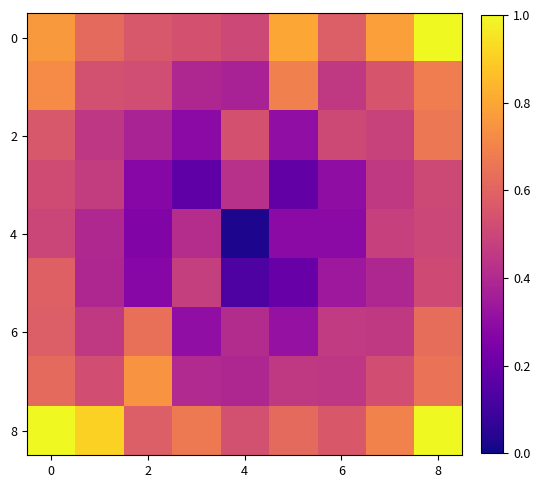

How many series are shown in this chart?

9